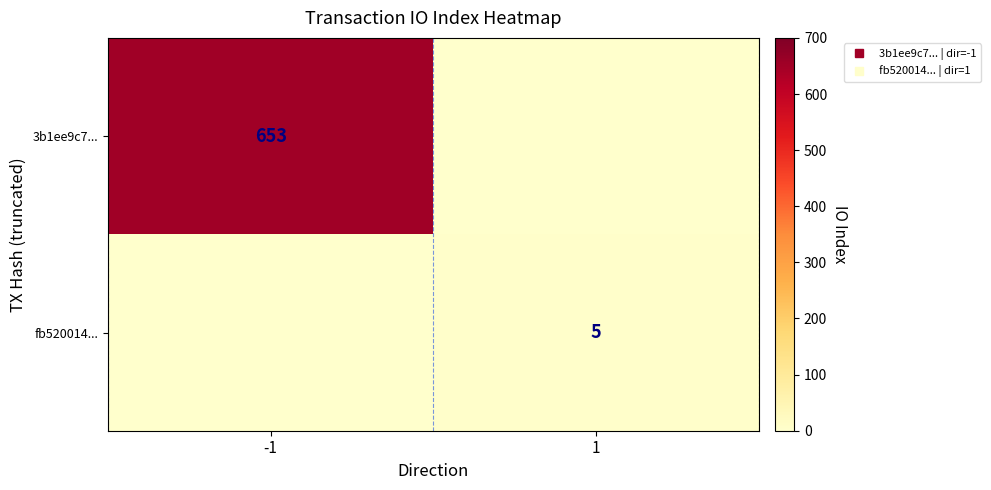

Which series has the largest range (max minus min)?

3b1ee9c7...